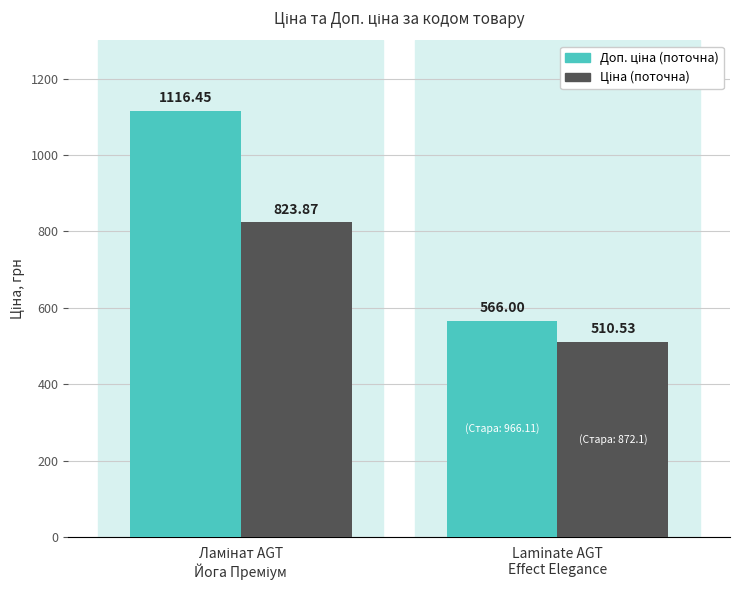

Count the number of categories in the chart.

2